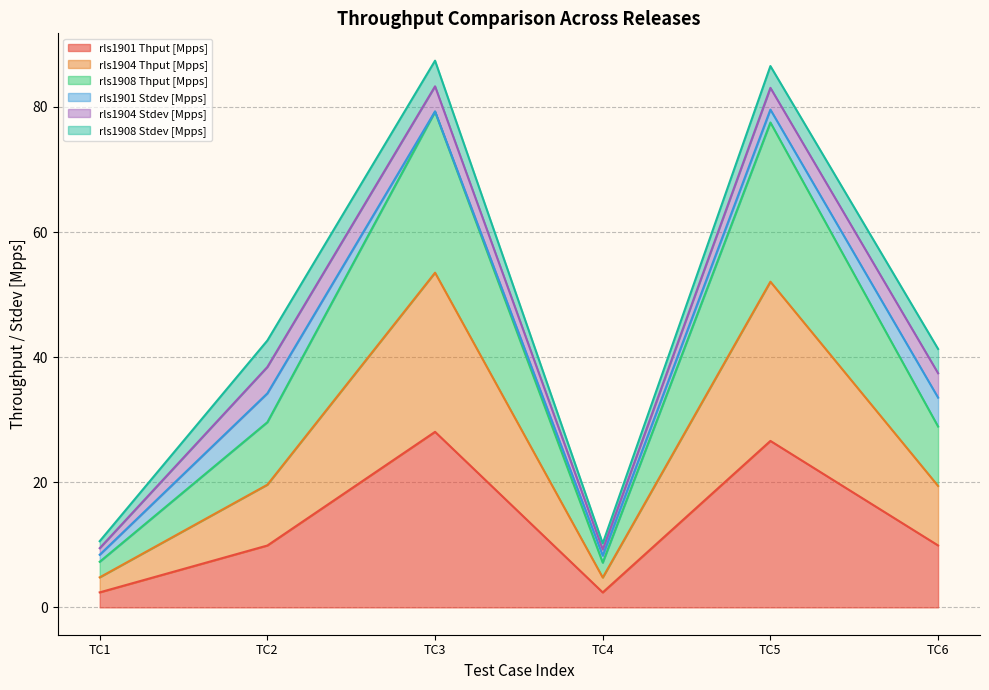

How many values in the rls1908 Thput [Mpps] series are below 19?

2